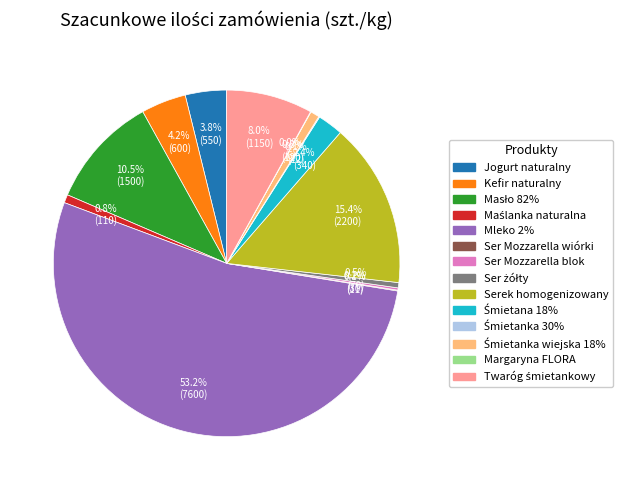

To the nearest percent, what is the difference between the largest and smallest slice percentages?

53%